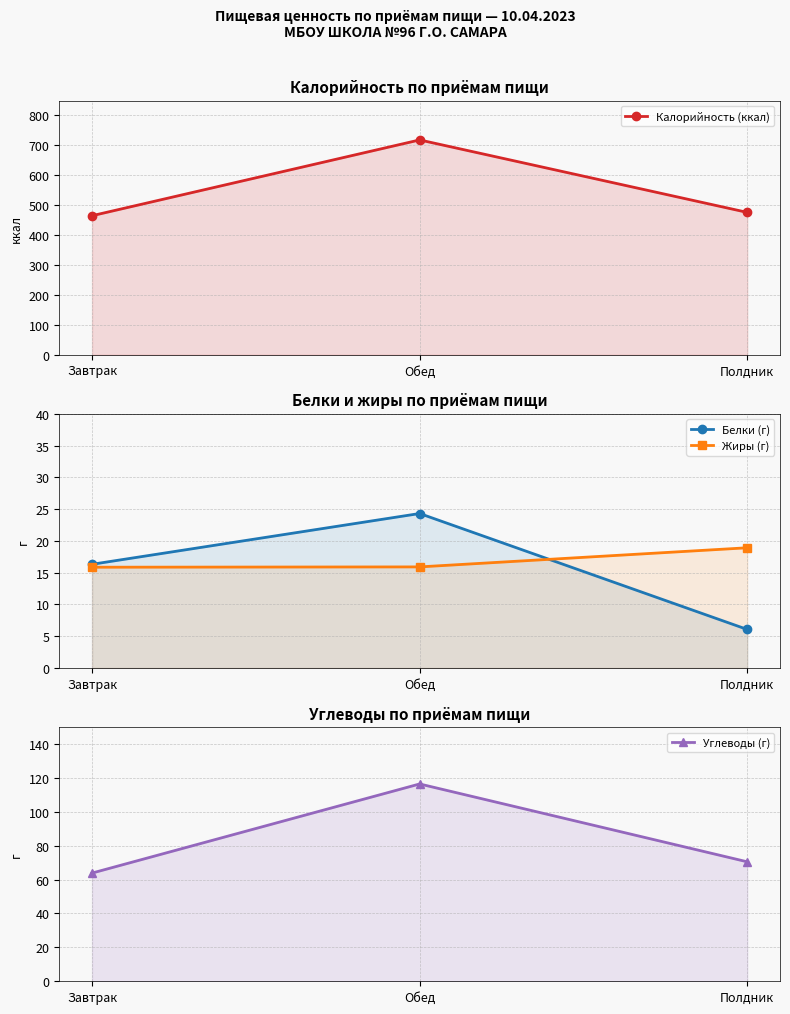

Between Завтрак and Полдник, which series saw the biggest shift?

Калорийность (ккал)